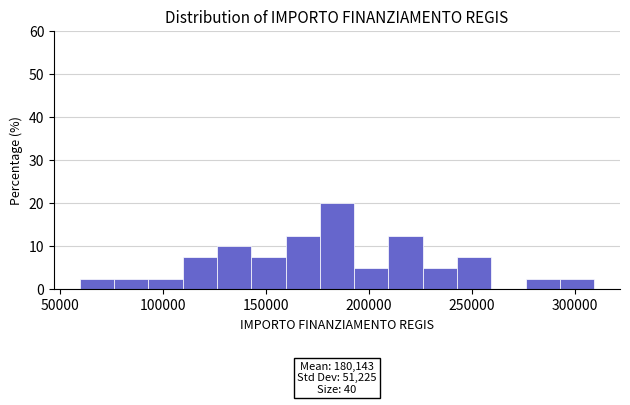

Around what value on the x-axis is the tallest bar? Give the approximate position of its centre, as read against the axis.

185000